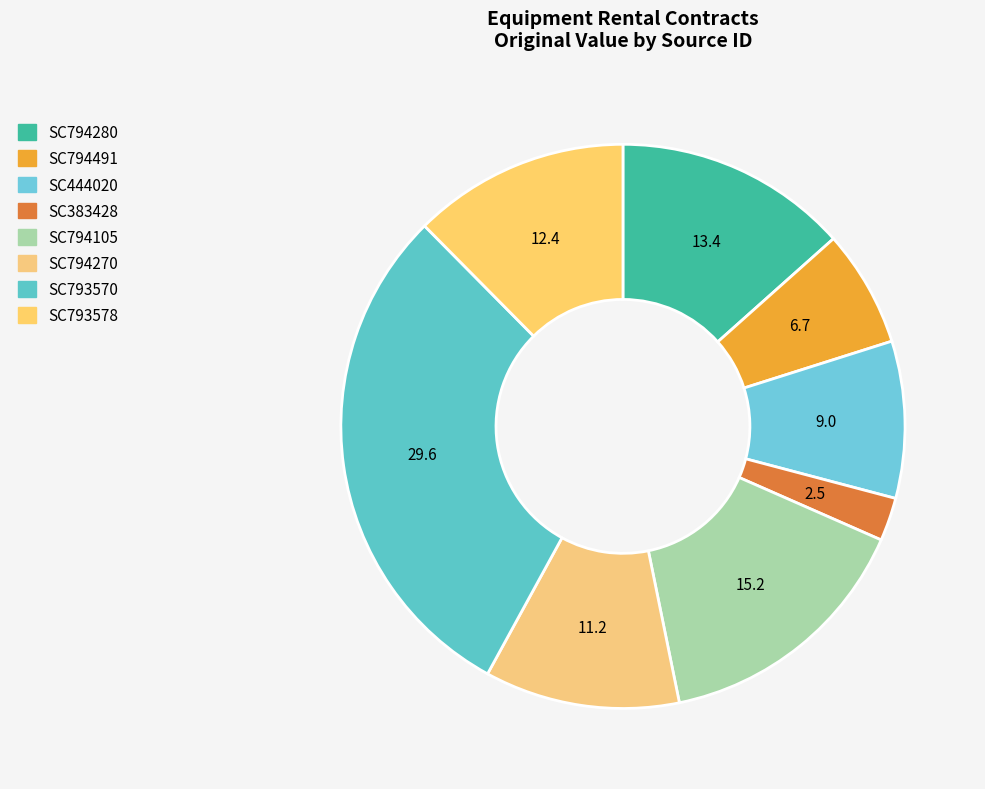

To the nearest percent, what is the difference between the largest and smallest slice percentages?

27%